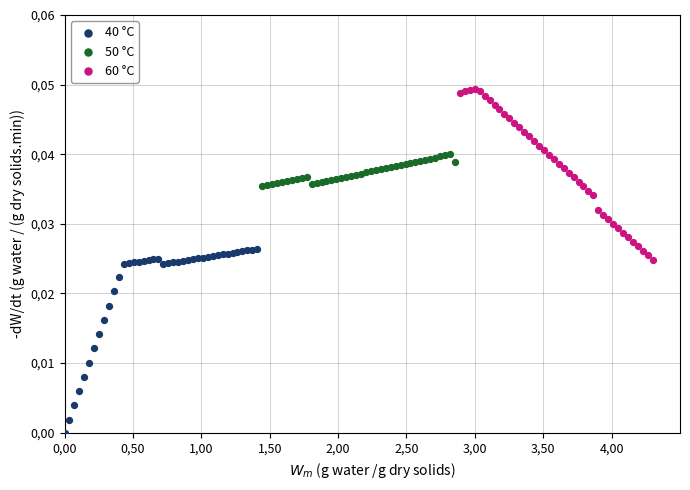

What are all the series names shown in the legend?

40 °C, 50 °C, 60 °C